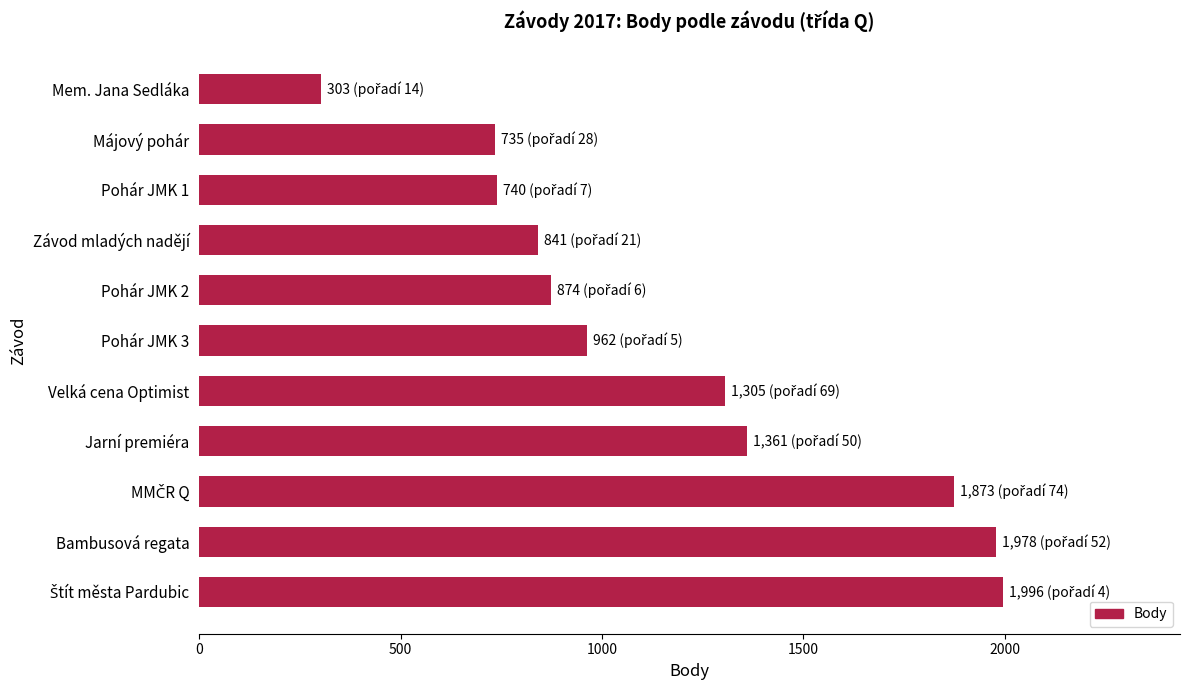

Between Májový pohár and Závod mladých nadějí, which is larger?

Závod mladých nadějí